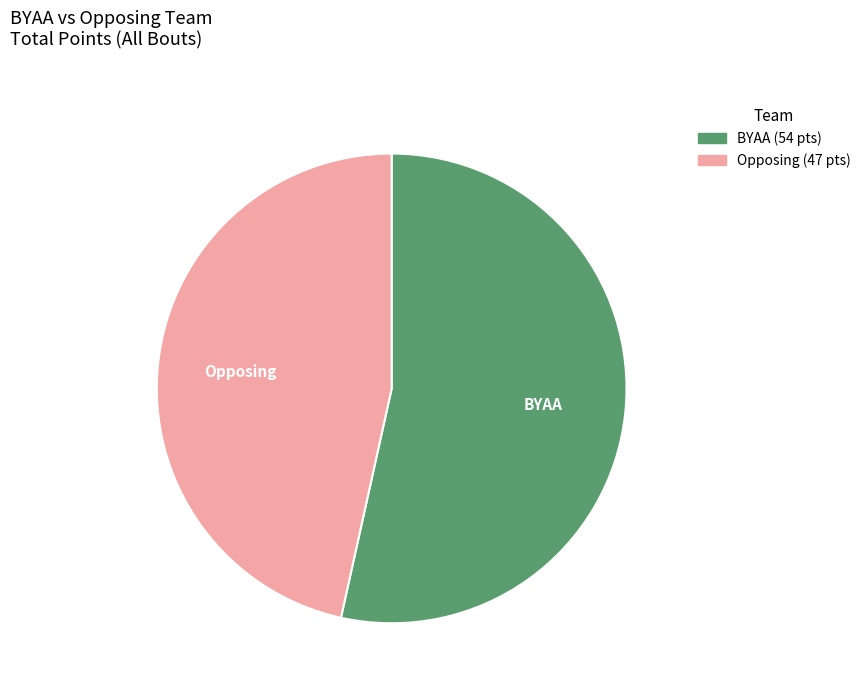

What is the ratio of the value at BYAA to the value at Opposing?

1.1